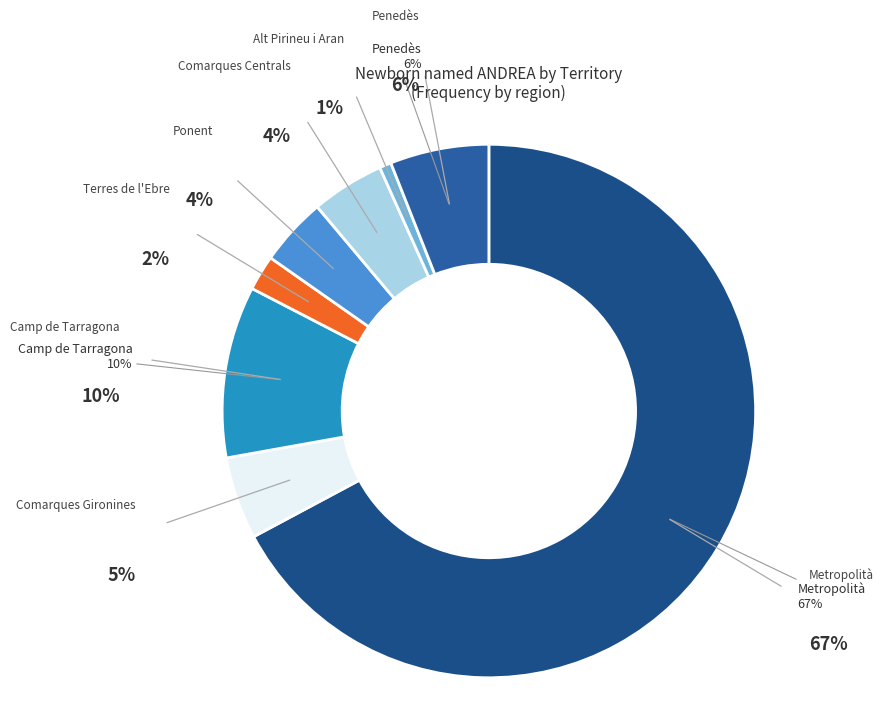

Which category accounts for the majority?

Metropolità